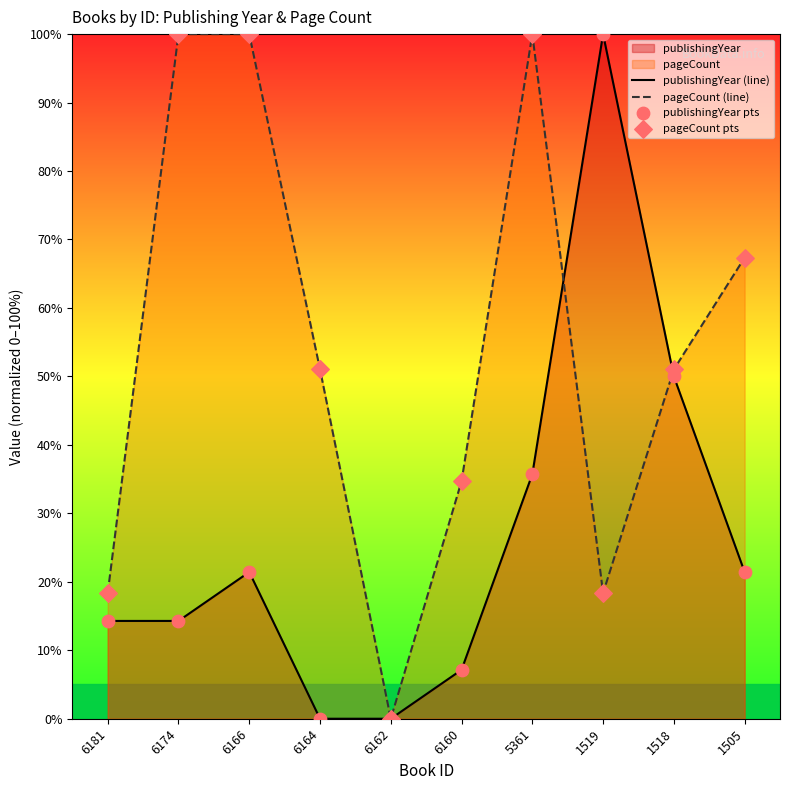

At how many categories does at least one series exceed 21?

8